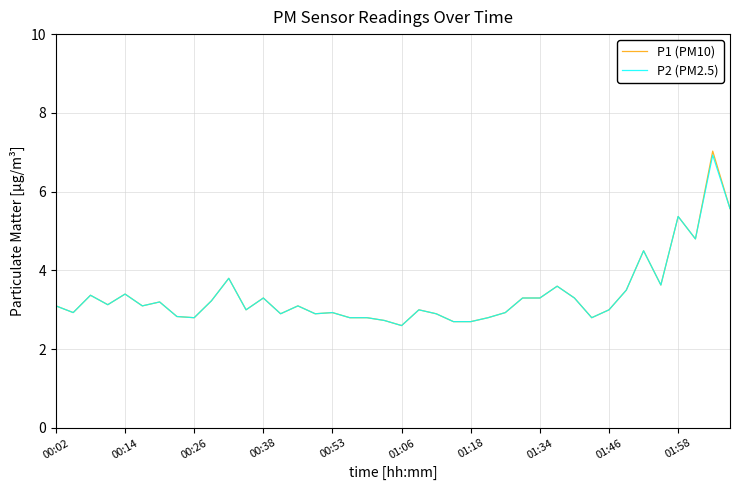

How many lines are shown in the chart?

2